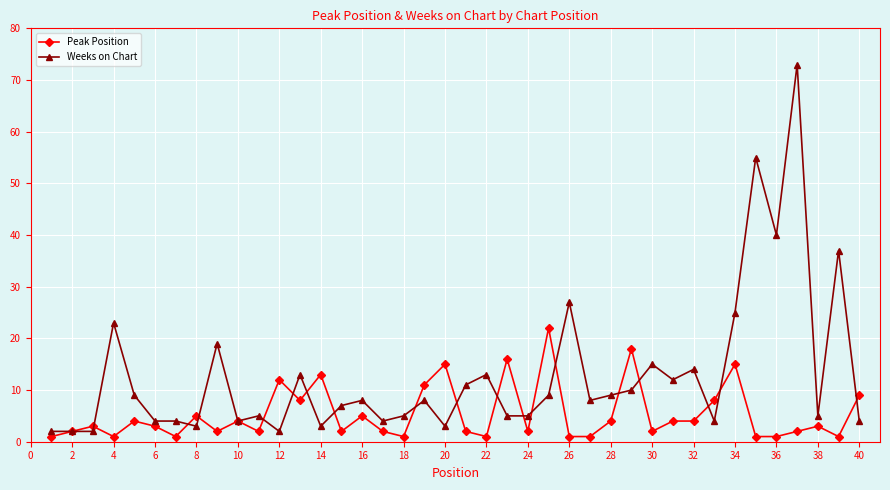

Which series has the largest total across all categories?

Weeks on Chart